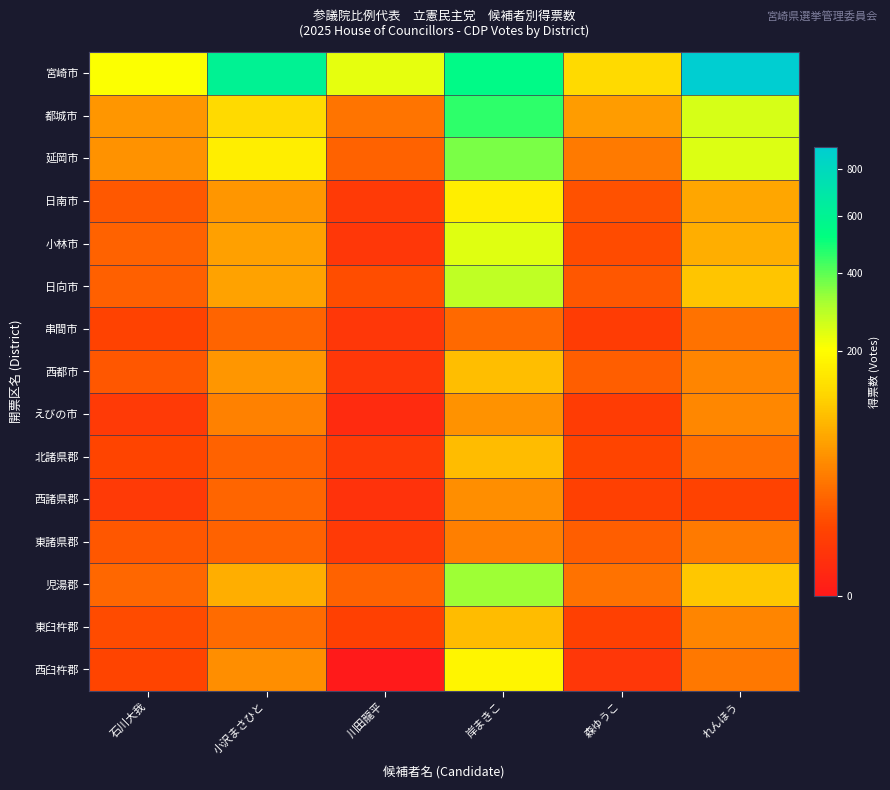

Between 石川大我 and 川田龍平, which is larger?

川田龍平